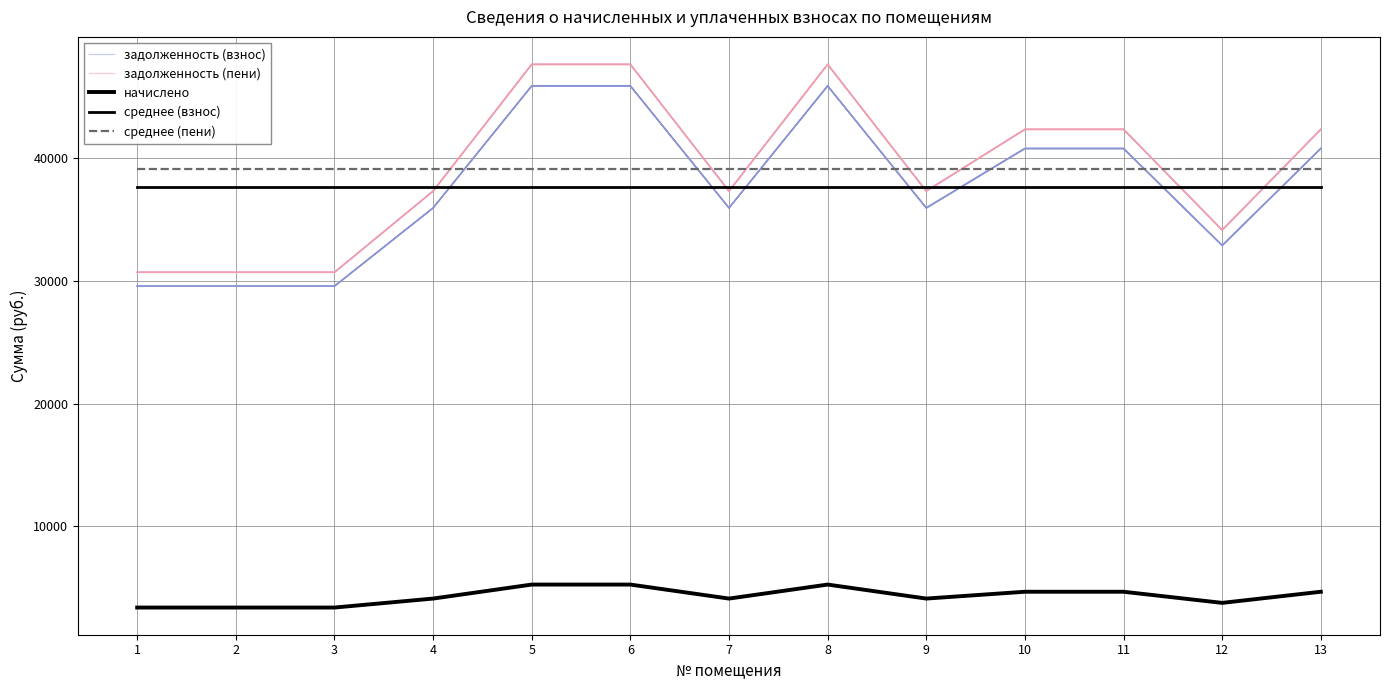

Which series has the widest spread of values?

задолженность (пени)